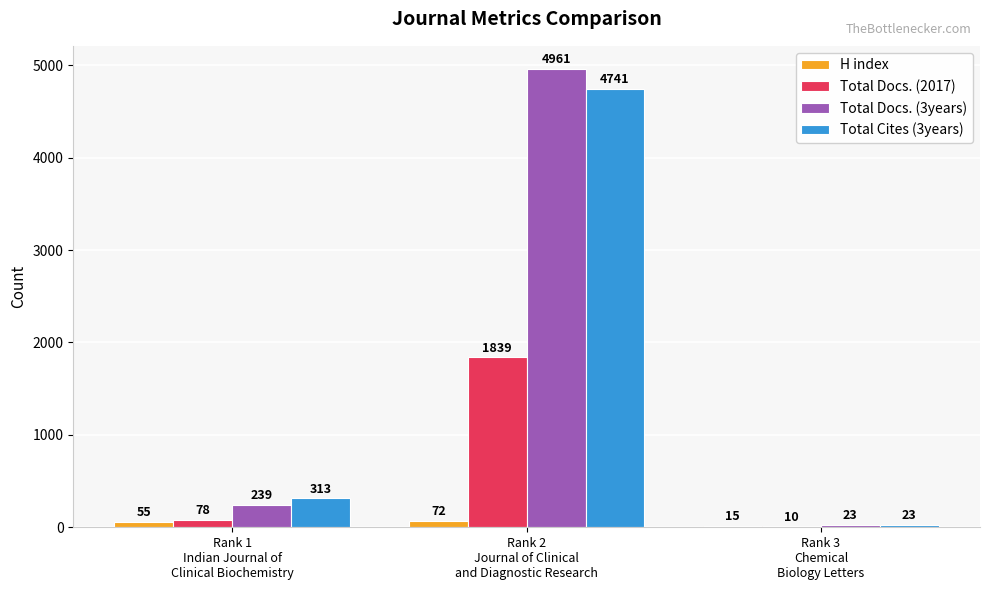

Which series has the largest total across all categories?

Total Docs. (3years)